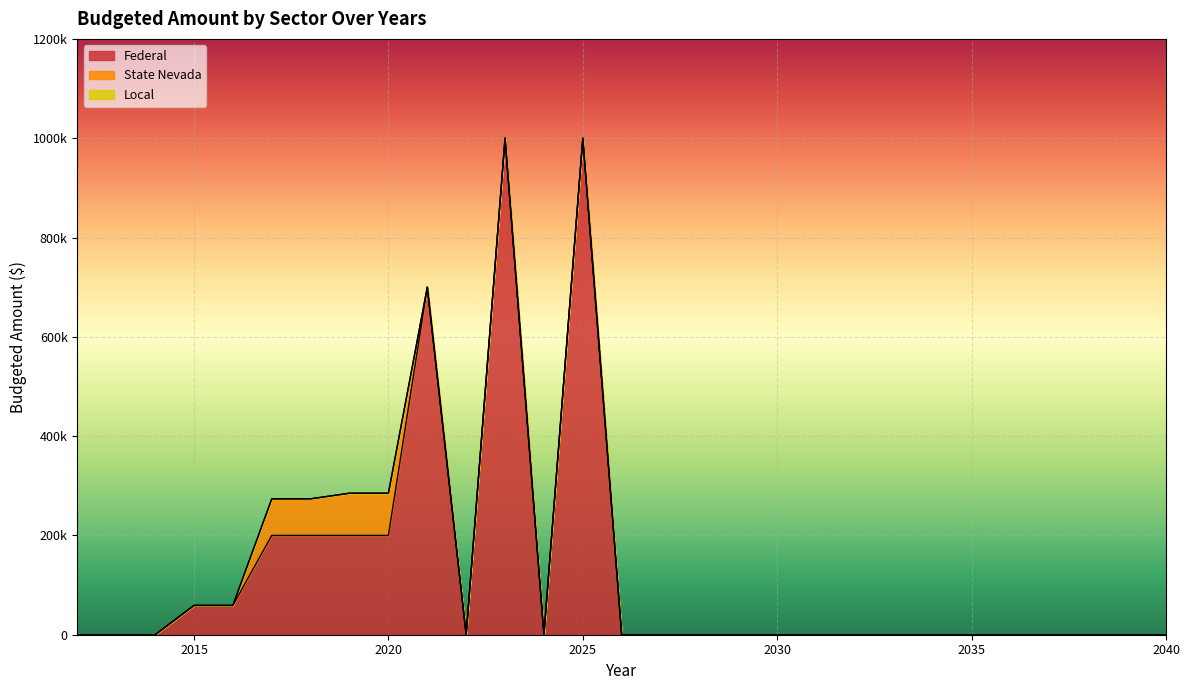

Does the chart display data point markers on the line(s)?

No